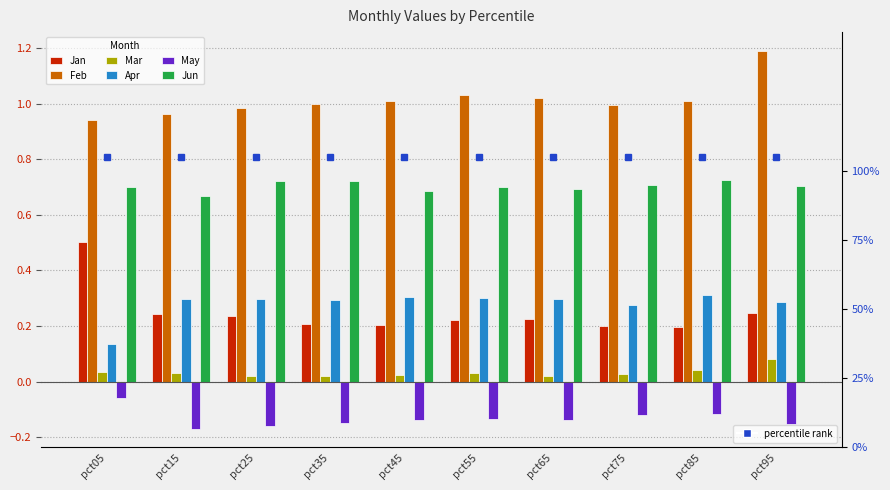

What is the sum of the Mar values at pct05 and pct75?

0.1